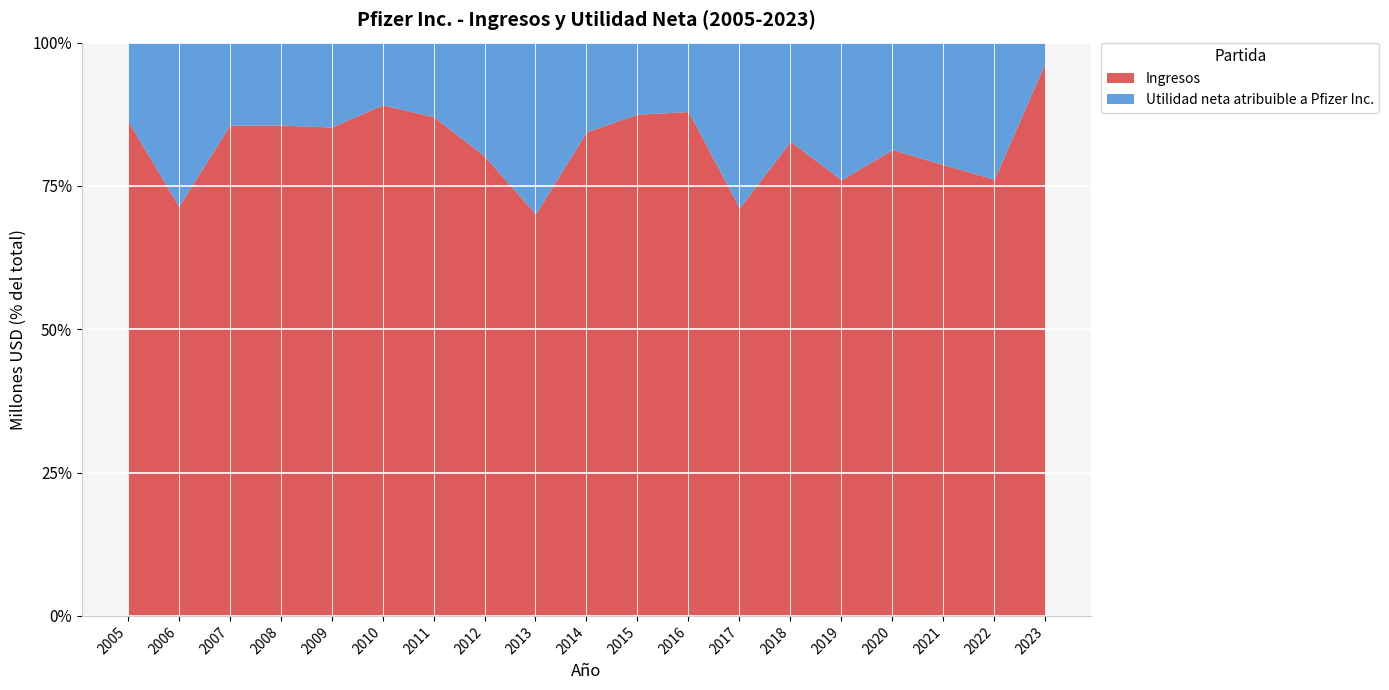

True or false: Utilidad neta atribuible a Pfizer Inc. has more than 0 interior local peaks.

True